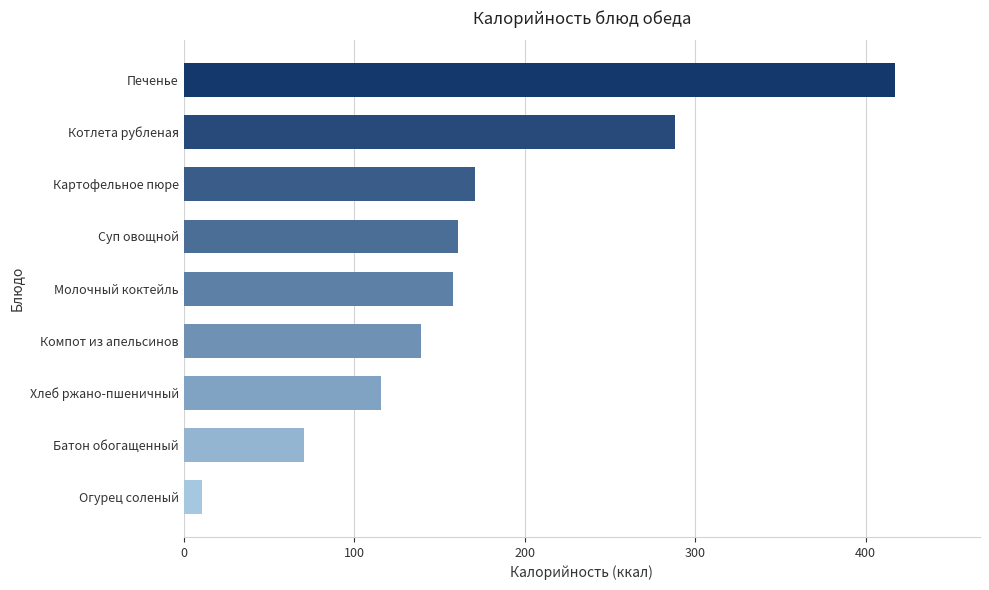

What is the value of the 6th bar from the top?

139.0